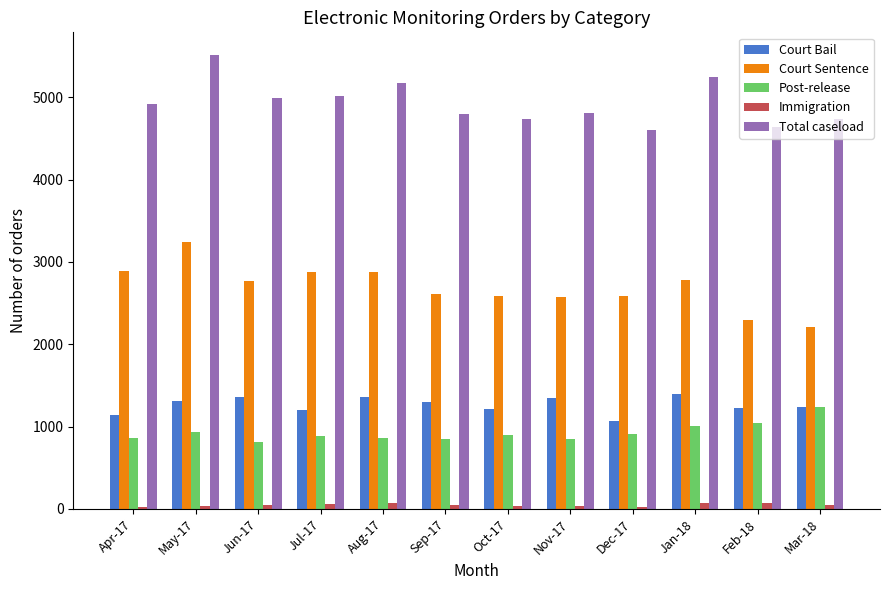

What is the average value of the Court Sentence series?

2690